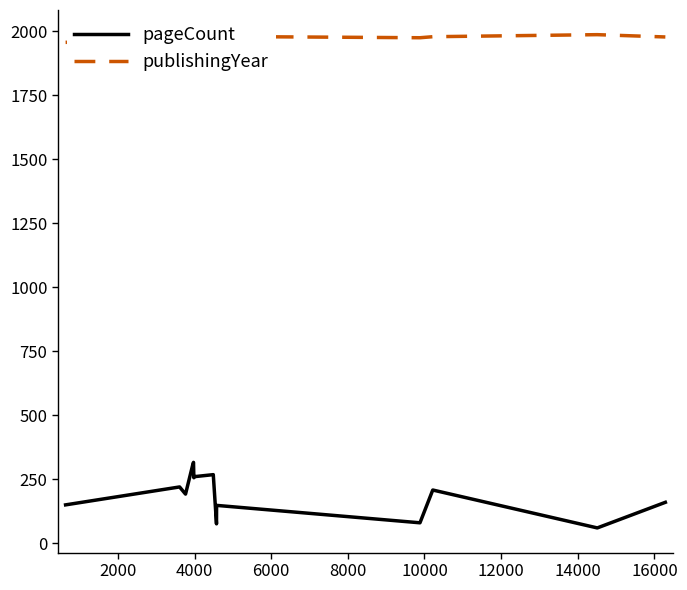

What is the minimum value shown in the chart?

60